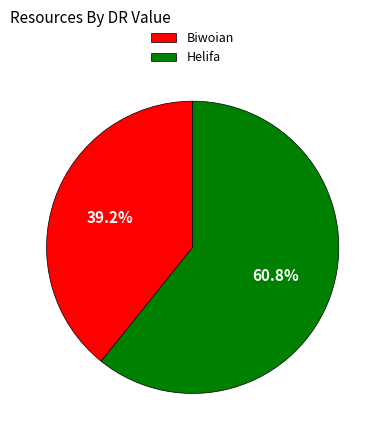

Which category has the smallest portion of the pie?

Biwoian